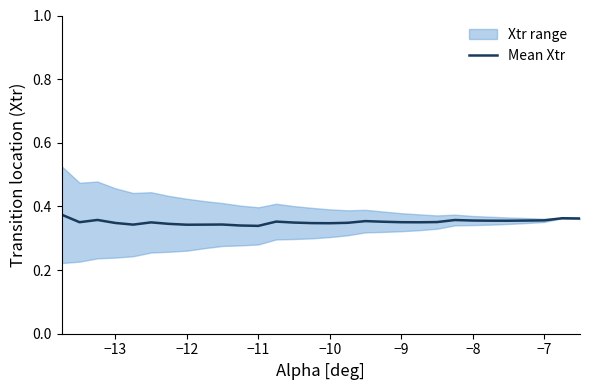

What is the smallest value displayed?

0.3